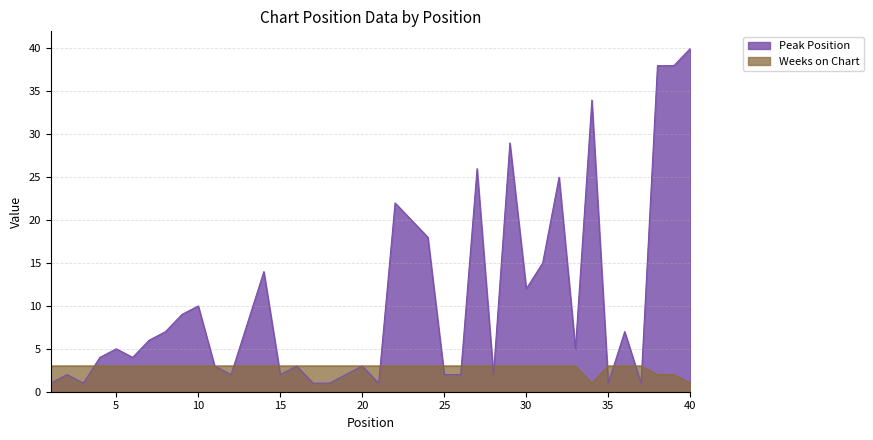

What is the difference between the highest and lowest values at 36?

4